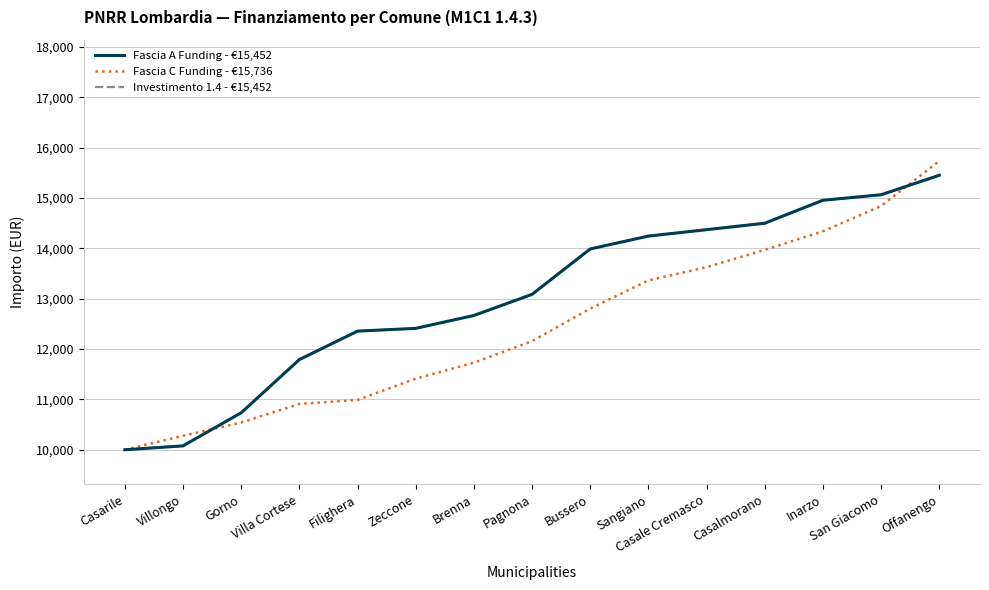

What position from the right is Inarzo?

3